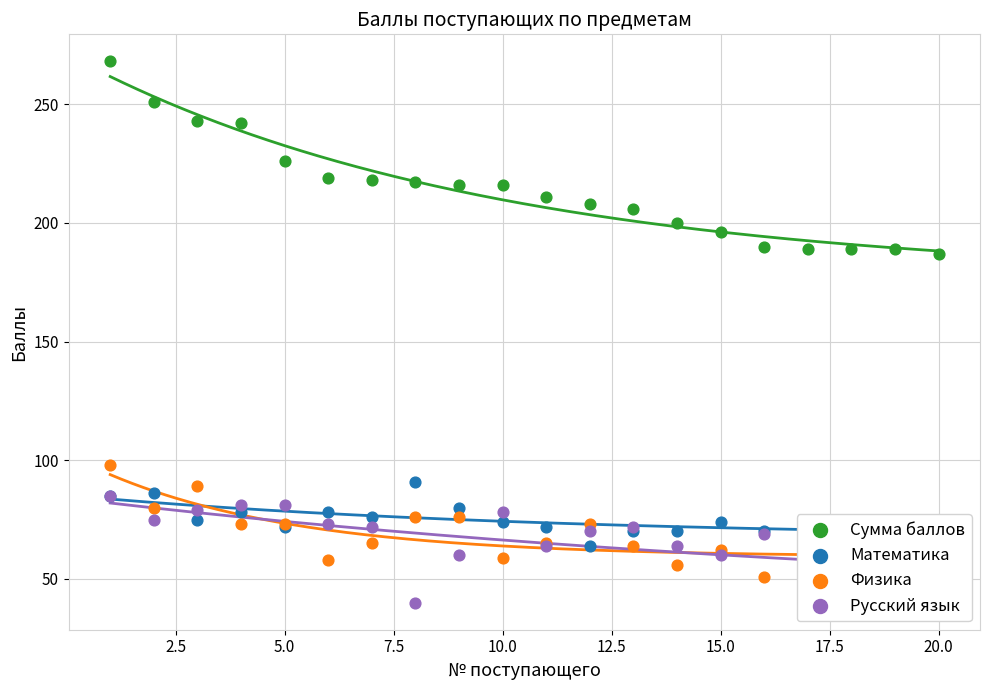

Is the value of Физика at 15.0 greater than the value of Сумма баллов at 19?

No